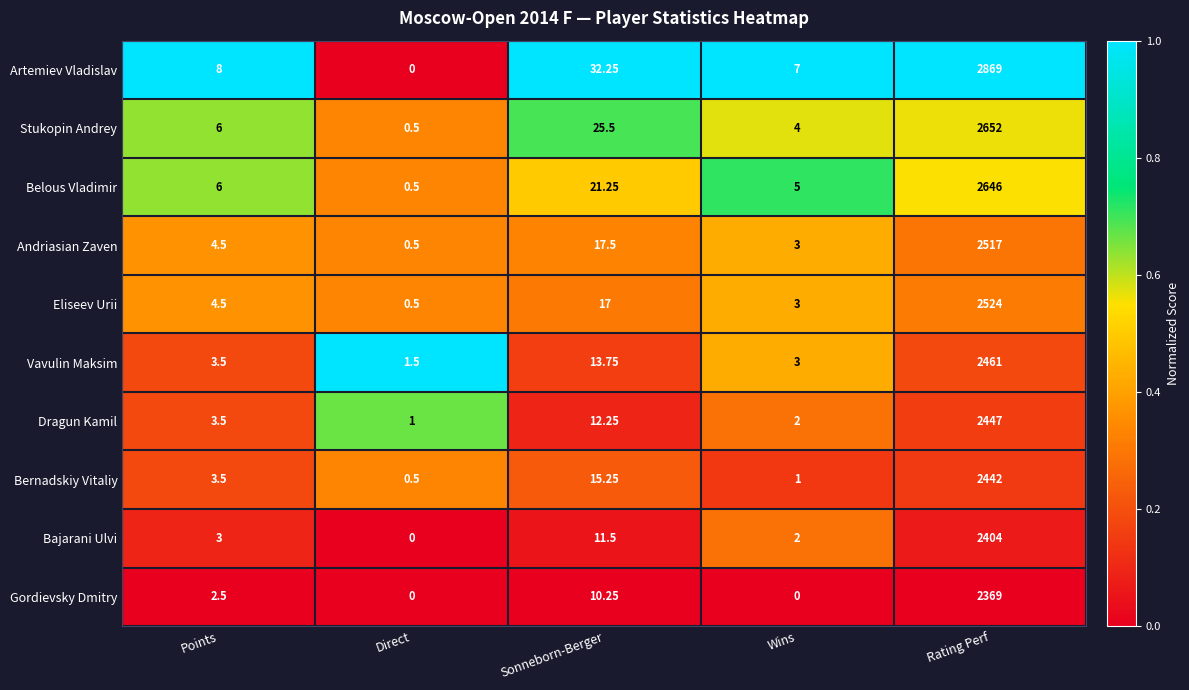

At which label does Belous Vladimir reach its minimum?

Direct